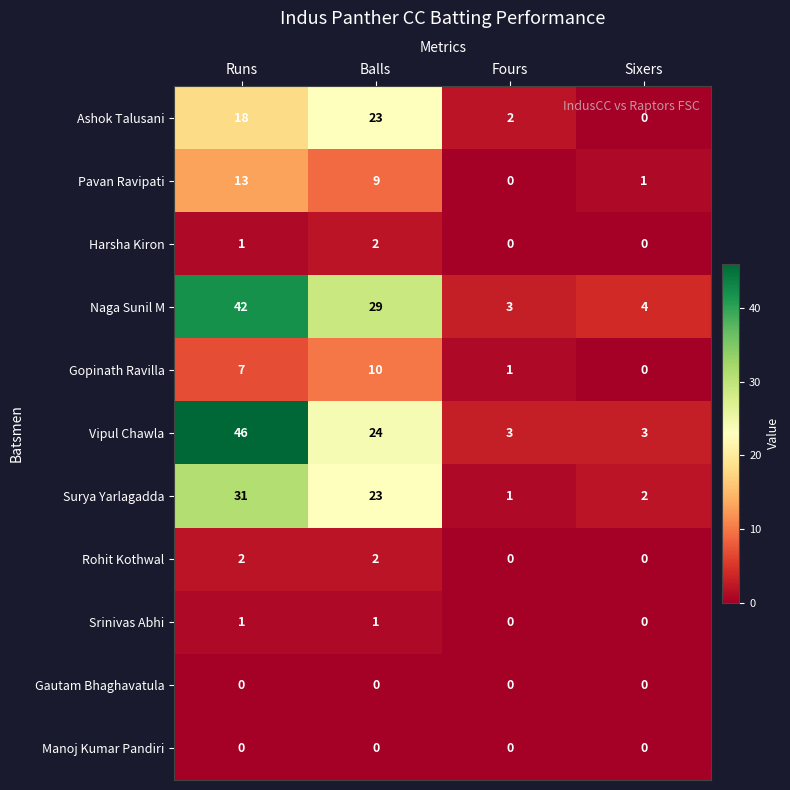

The Rohit Kothwal series shows 3 at Balls. True or false?

False